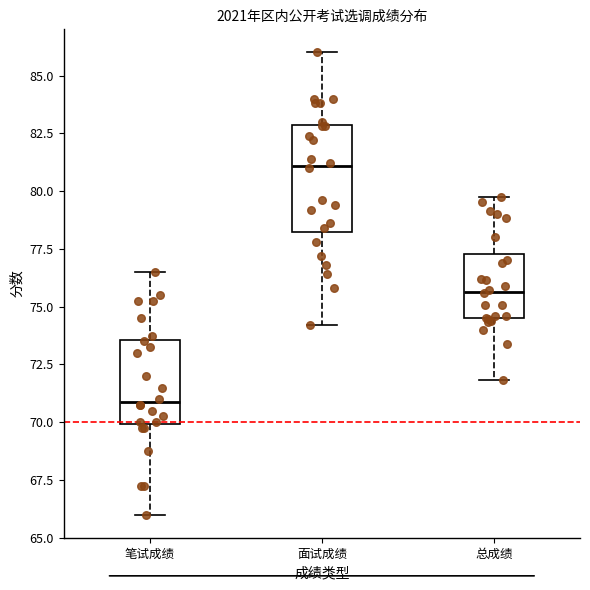

Reading left to right, read every box against the y-axis: the position of its median line, the range the box covers, and the ends of its whiskers. The values are not printed on the chart, so give them approximately, as read against the axis.

笔试成绩: median 71.0, box 70.0 to 73.5, whiskers 66.0 to 76.5
面试成绩: median 81.0, box 78.5 to 83.0, whiskers 74.0 to 86.0
总成绩: median 75.5, box 74.5 to 77.5, whiskers 72.0 to 80.0